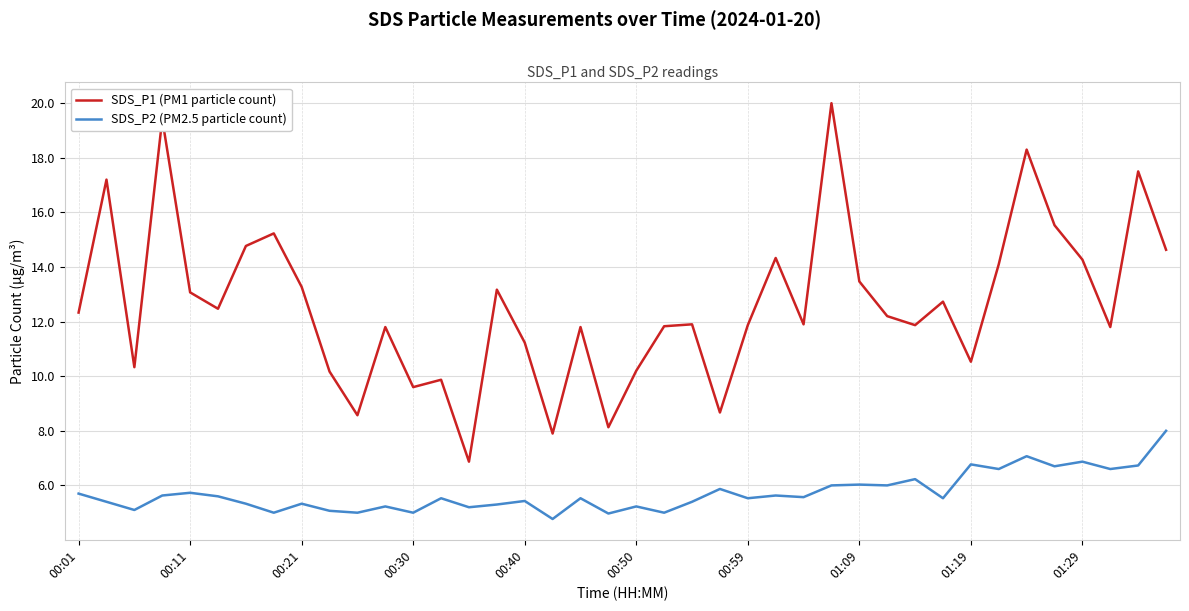

What is the lowest value of the SDS_P2 (PM2.5 particle count) series?

4.8